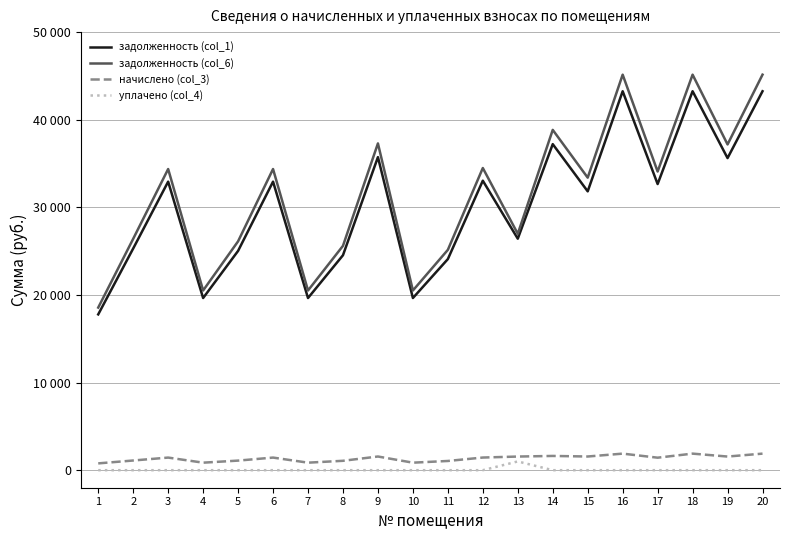

True or false: задолженность (col_6) and уплачено (col_4) cross at least once.

False